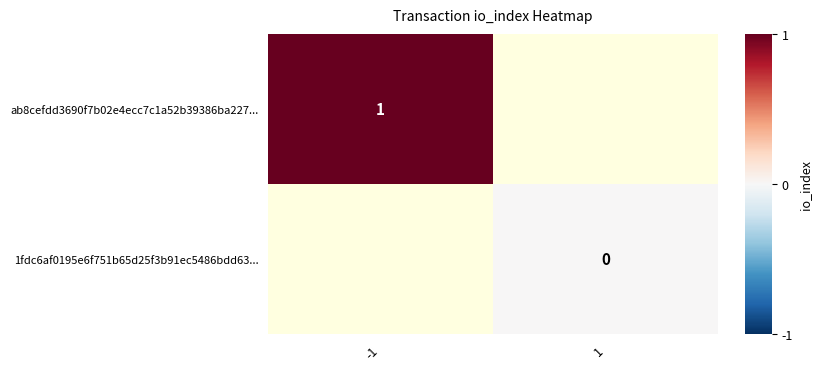

Is it true that ab8cefdd3690f7b02e4ecc7c1a52b39386ba227... equals 1 at -1?

True